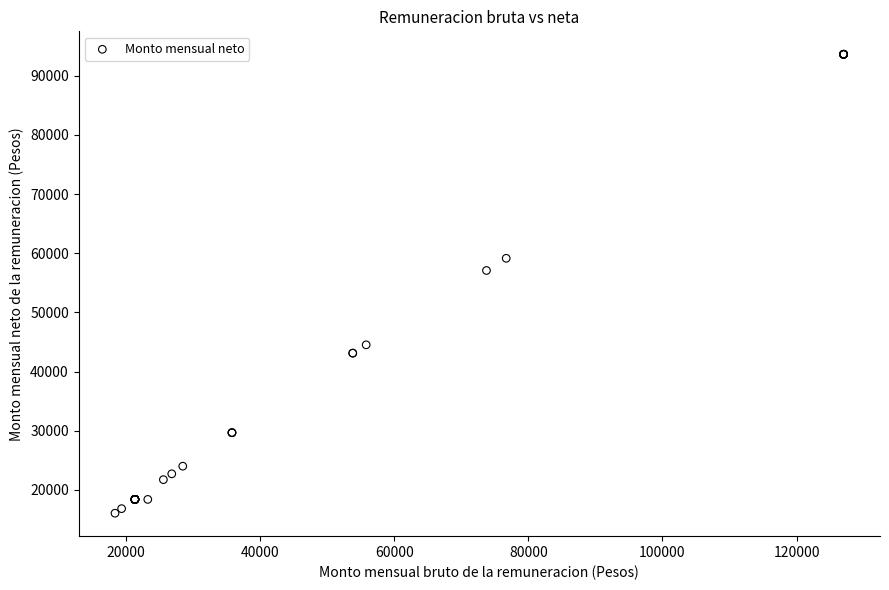

What Y value in the scatter plot is closest to 54844?

57084.9